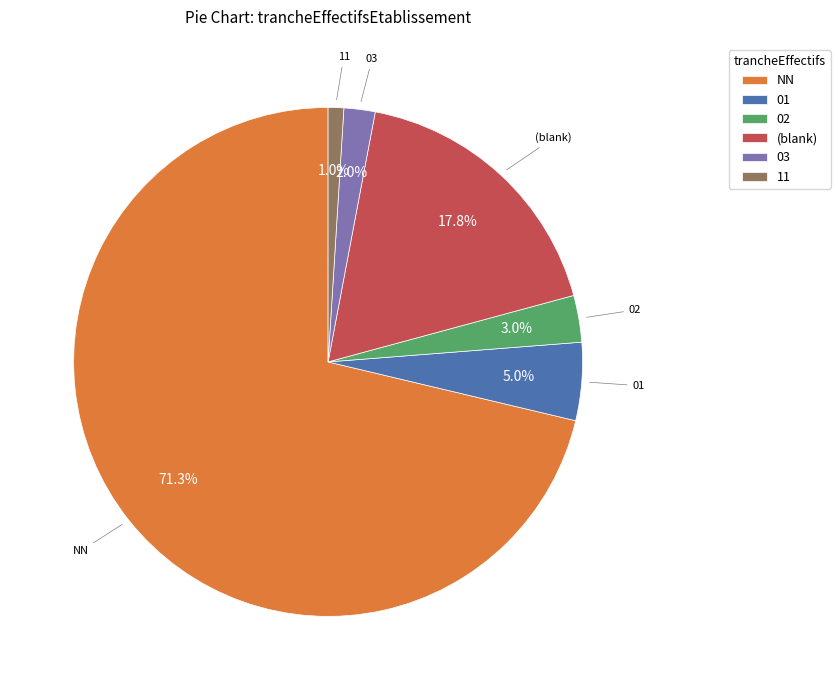

Do (blank) and NN together represent more than half of the pie?

Yes